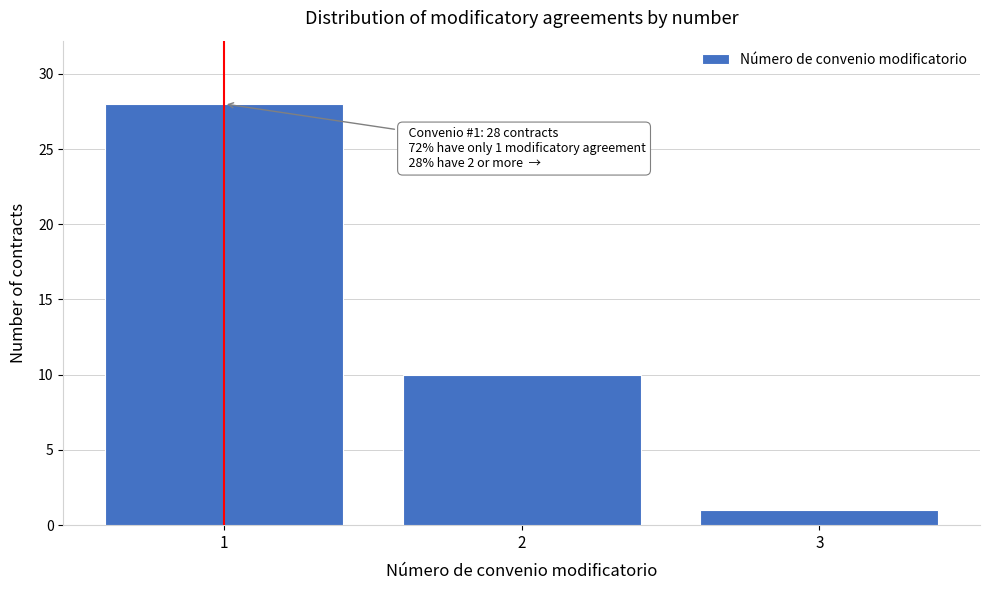

Which range on the x-axis has the tallest bar?

0.5 to 1.5